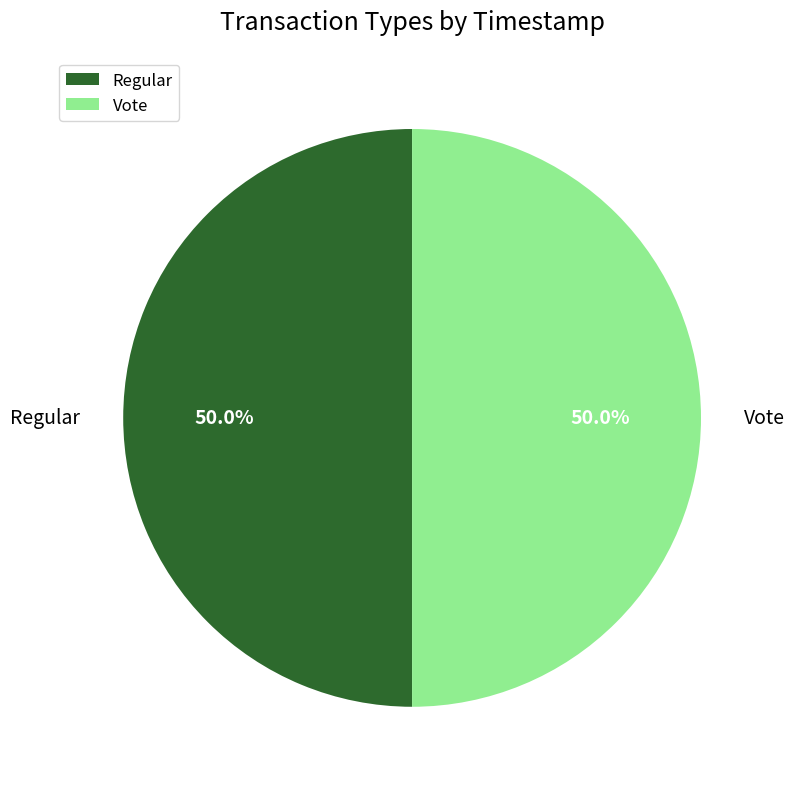

Approximately how many times larger is the value at Vote compared to Regular?

1.0